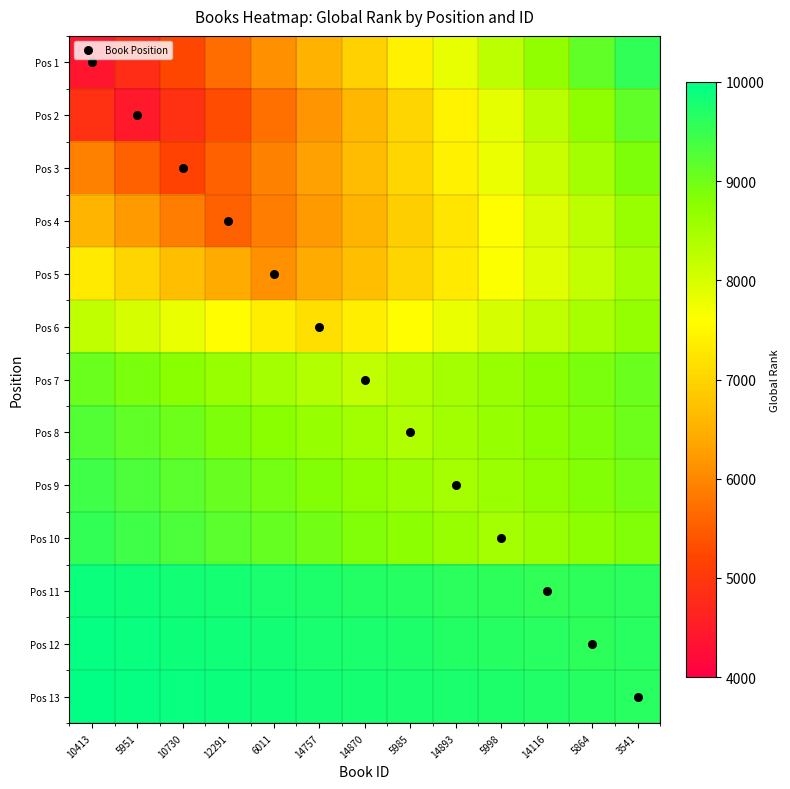

At which category is the sum across all series the highest?

3541